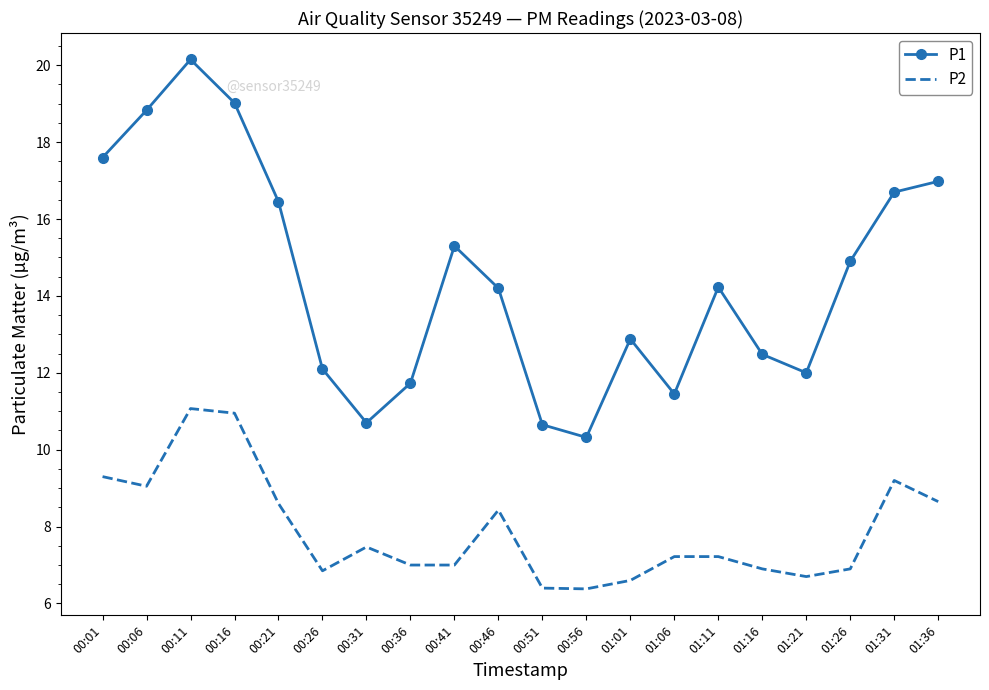

Is it true that P1 equals 15.3 at 00:41?

True